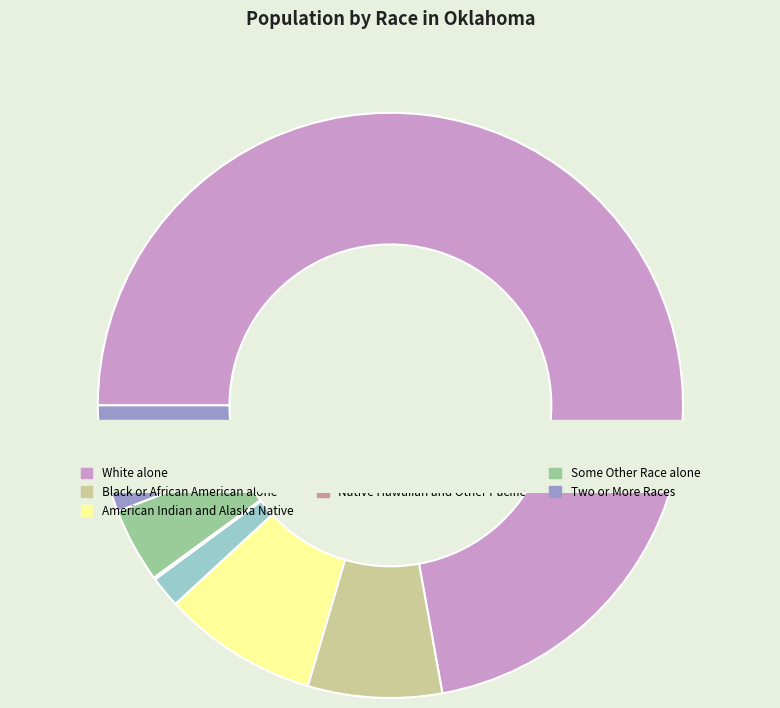

To the nearest percent, what is the difference between the largest and smallest slice percentages?

72%